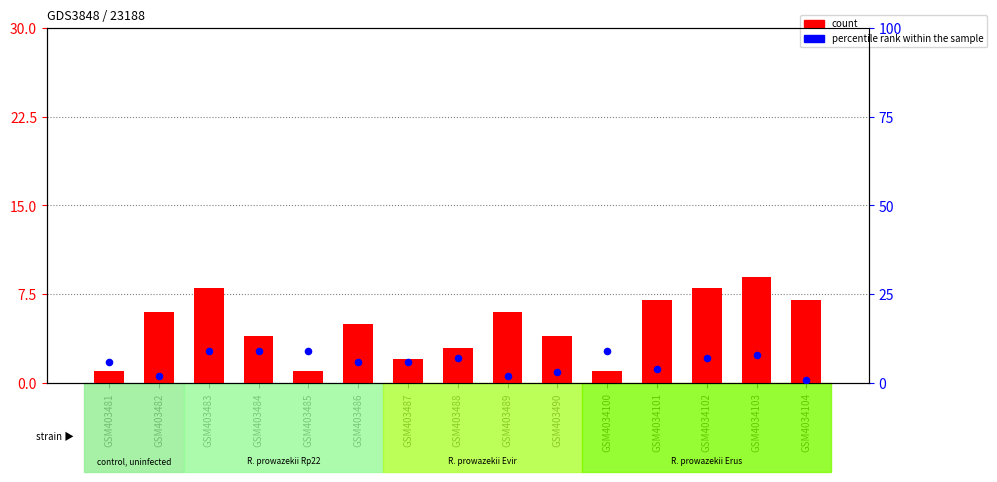

Which has a higher value, GSM403484 or GSM403486?

GSM403486